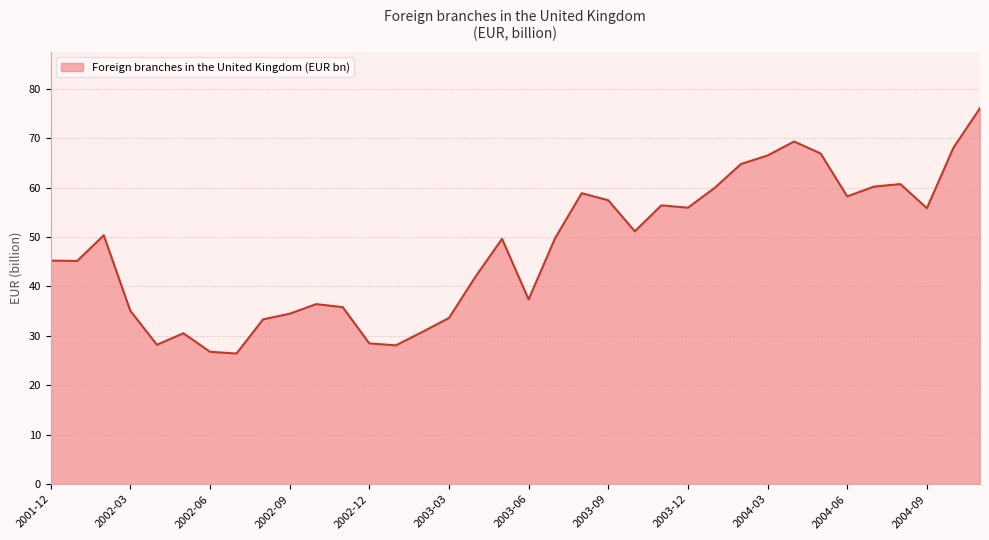

What is the minimum value shown in the chart?

26.4